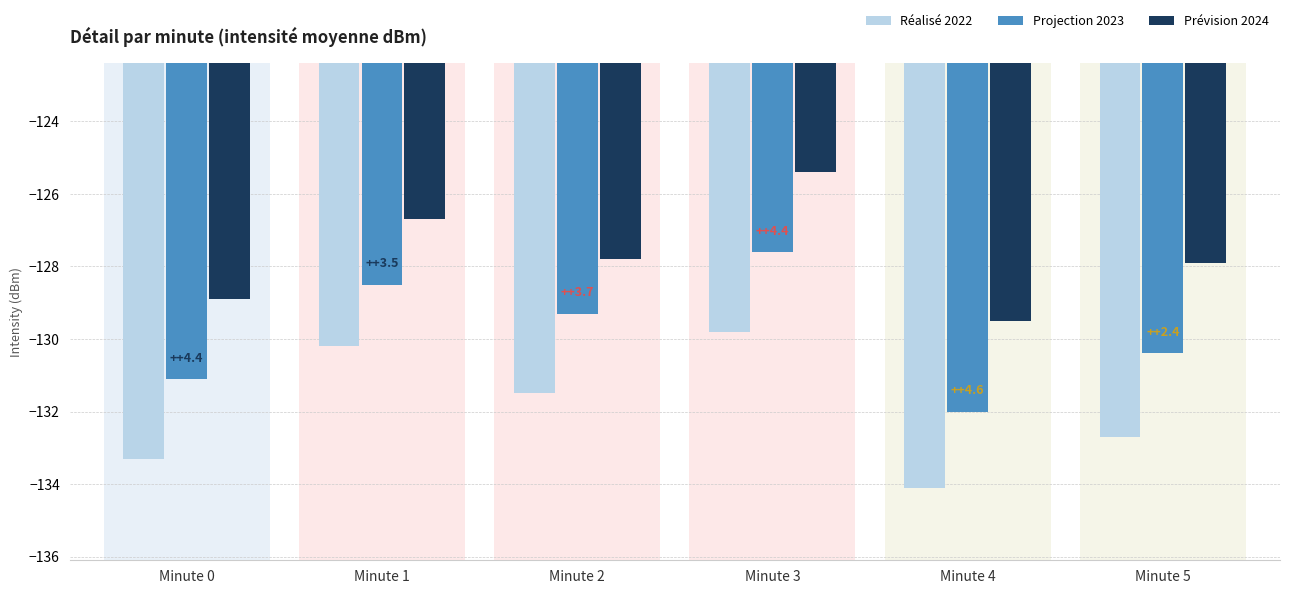

What is the total value across all series at Minute 4?

-395.6